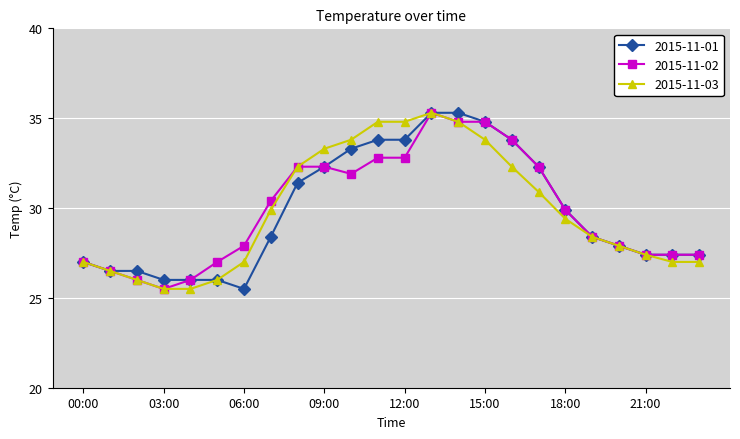

What is the maximum value shown in the chart?

35.3